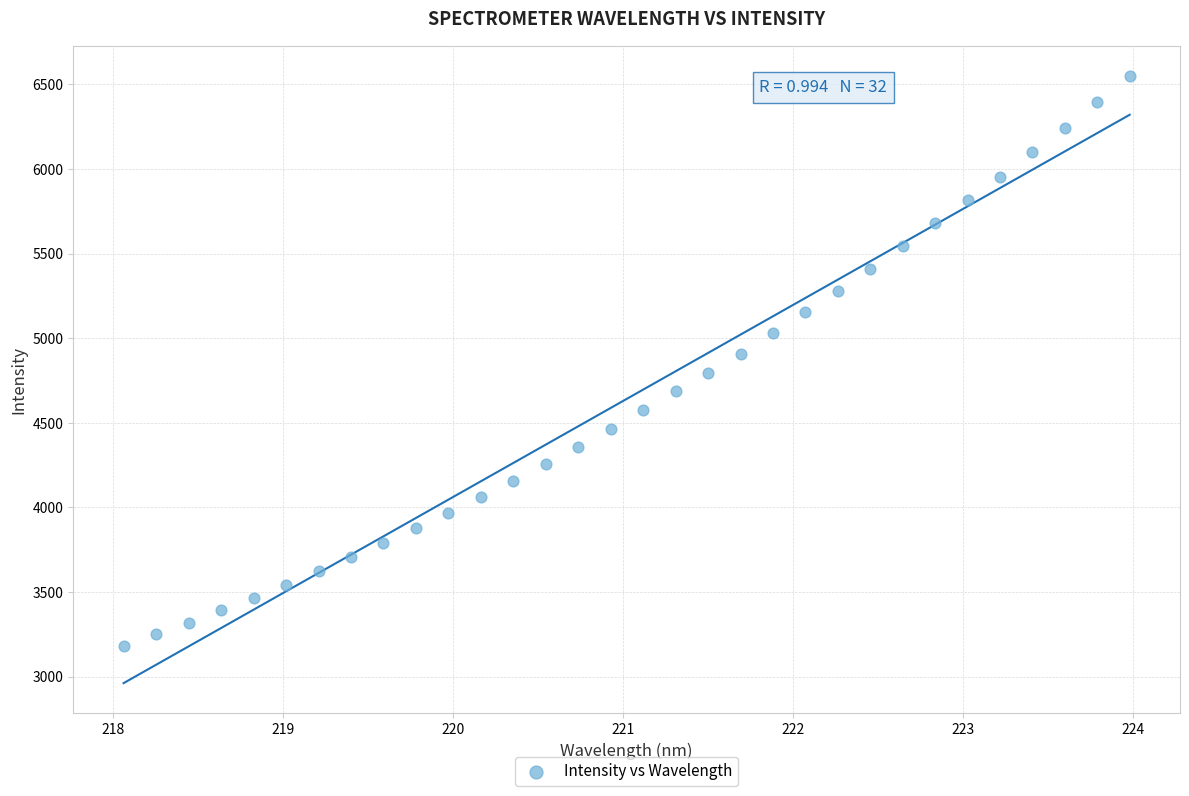

What is the range of X values (max minus min)?

5.9